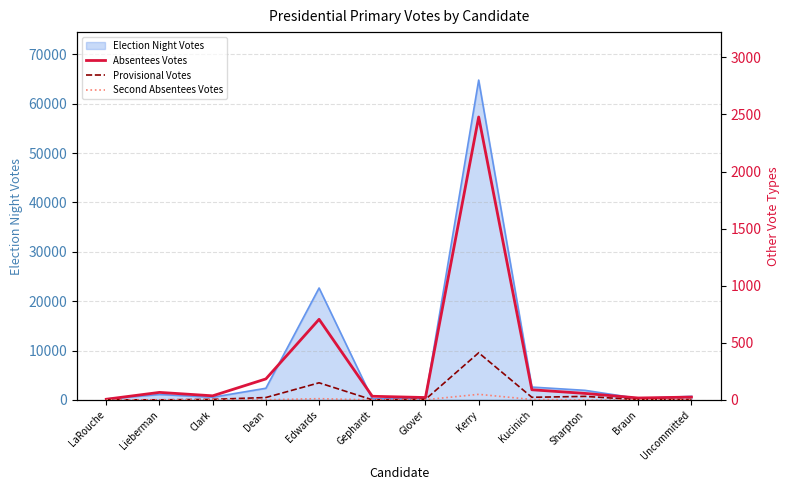

How many interior local valleys does the Provisional Votes series have?

3